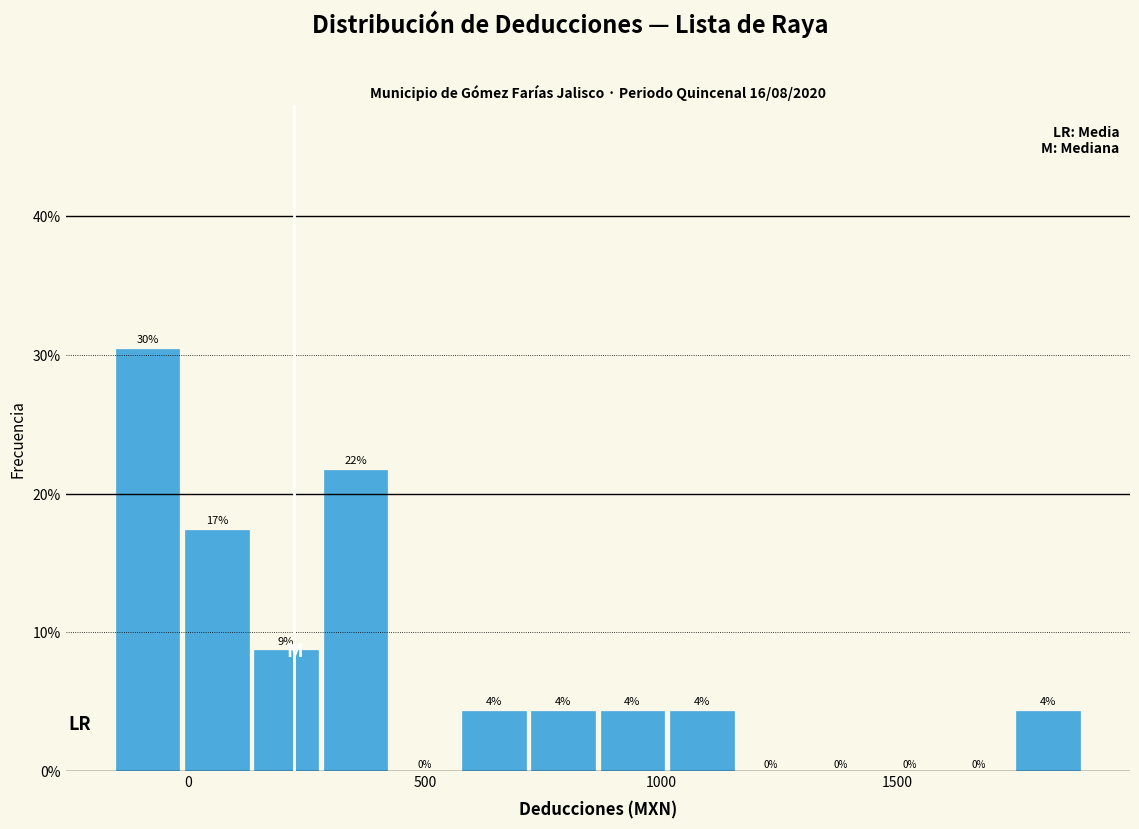

Around what value on the x-axis is the tallest bar? Give the approximate position of its centre, as read against the axis.

-100